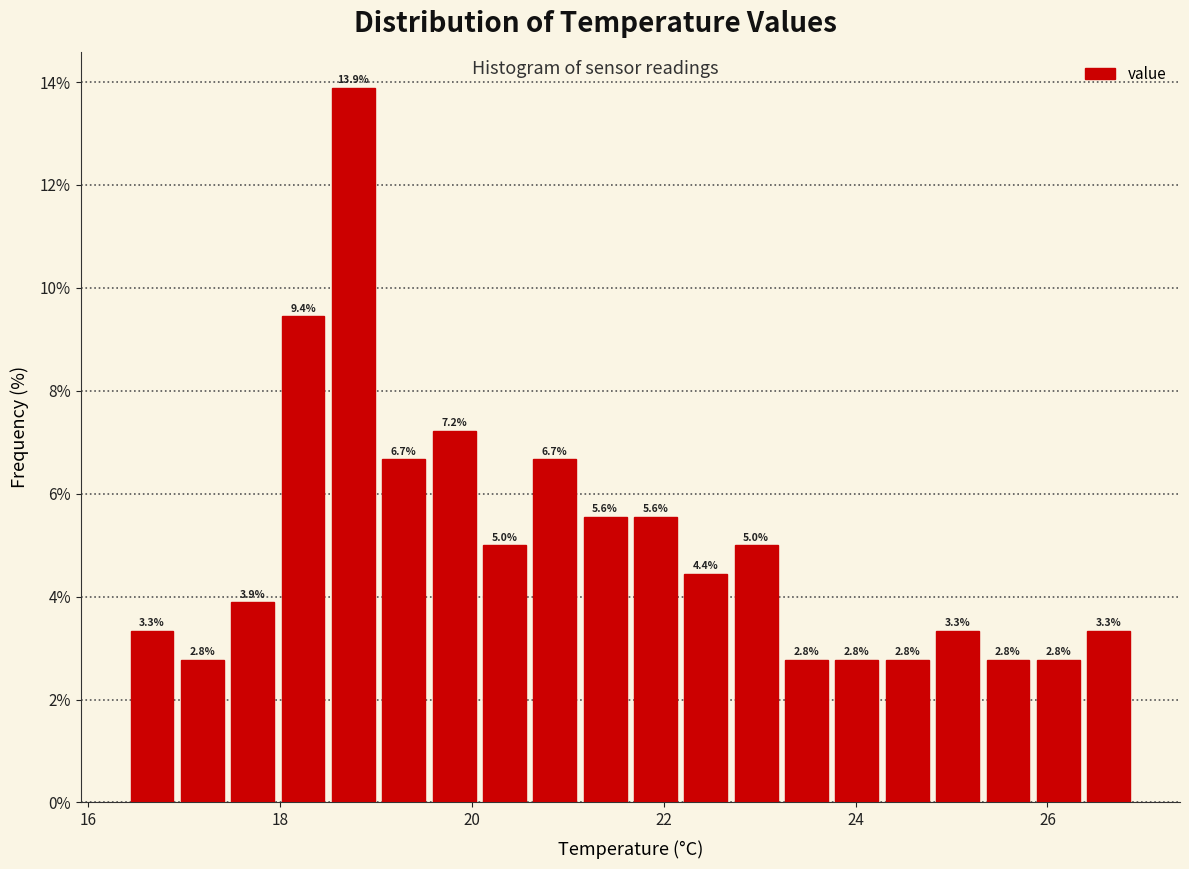

Read against the x-axis, roughly where is the centre of the tallest bar?

18.8